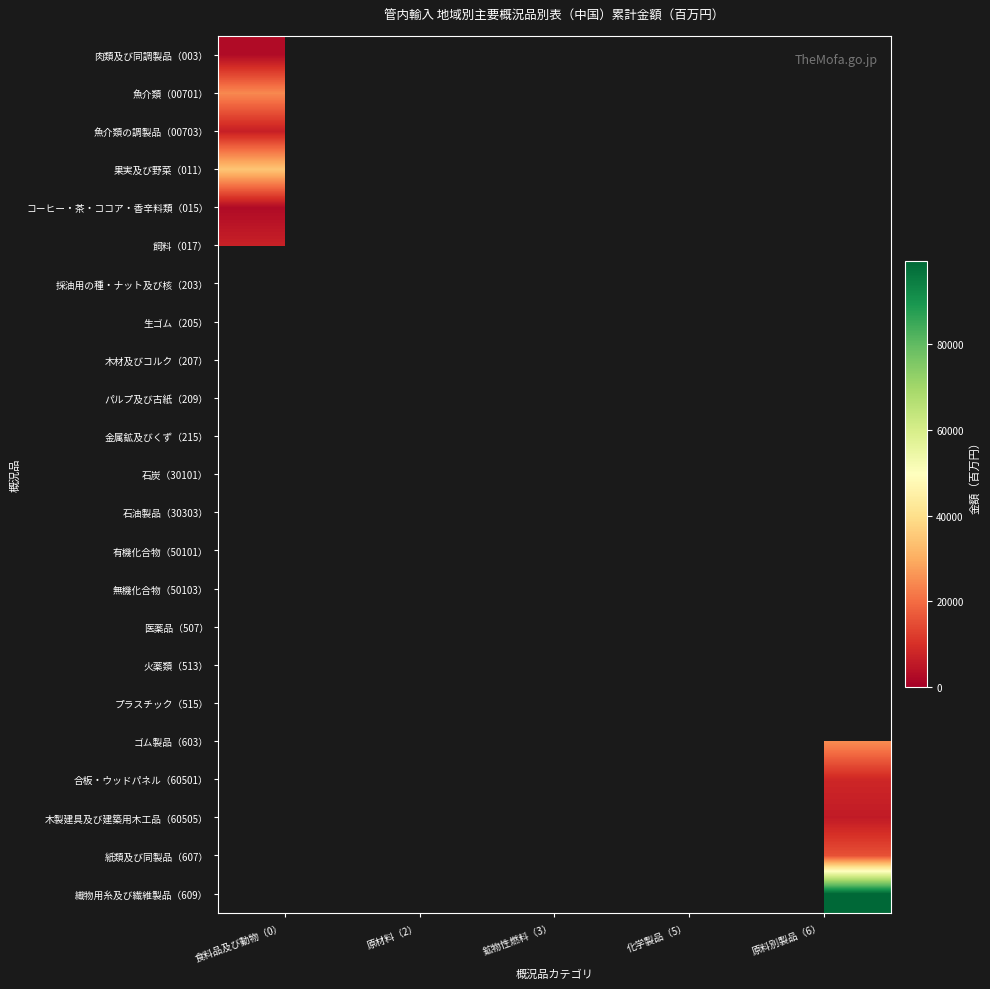

What is the difference between the highest and lowest values at 食料品及び動物（0）?

32062.6